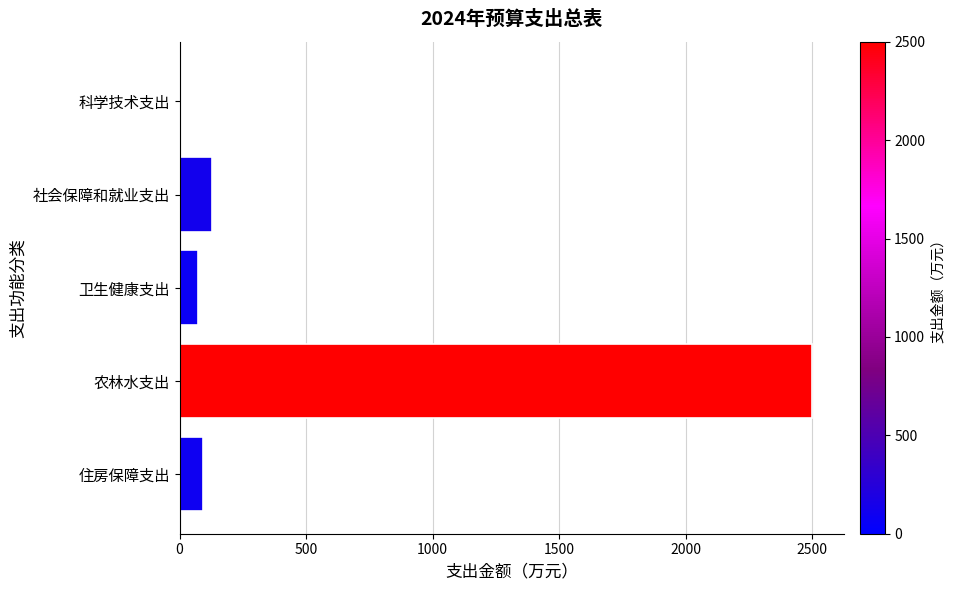

Is it true that the value at 科学技术支出 is 0.0?

True